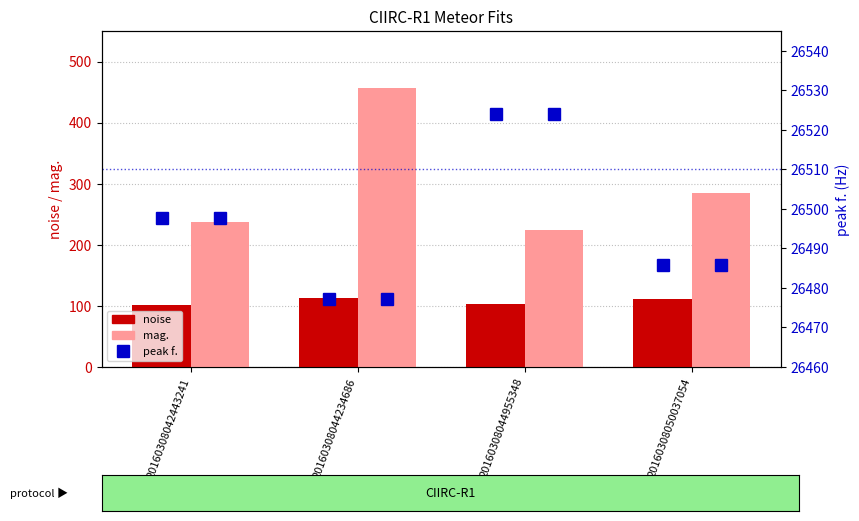

Which category has the lowest value in the noise series?

20160308042443241